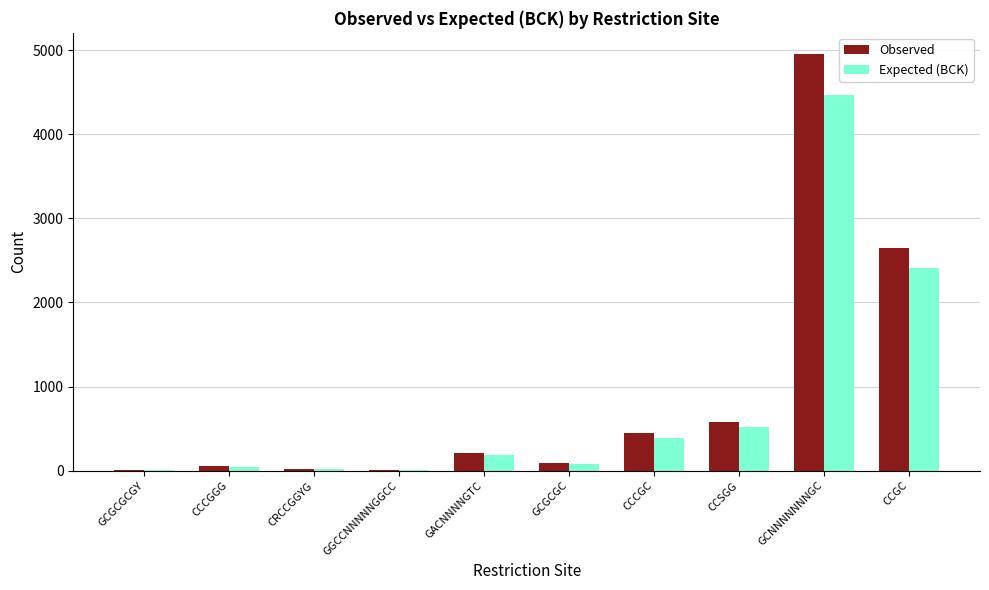

How many data points does each series have?

10